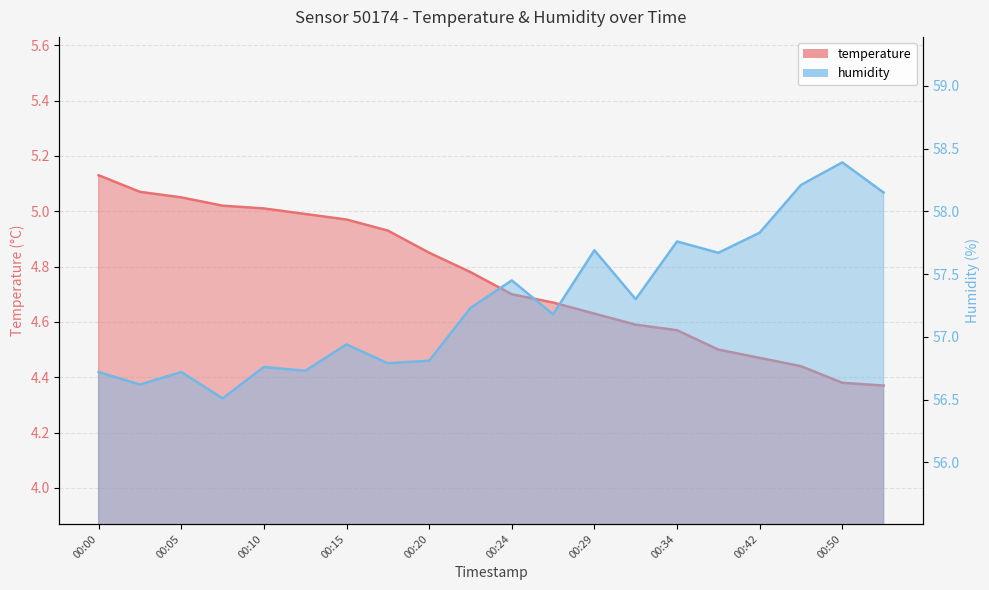

True or false: temperature has more than 1 points higher than both neighbors.

False